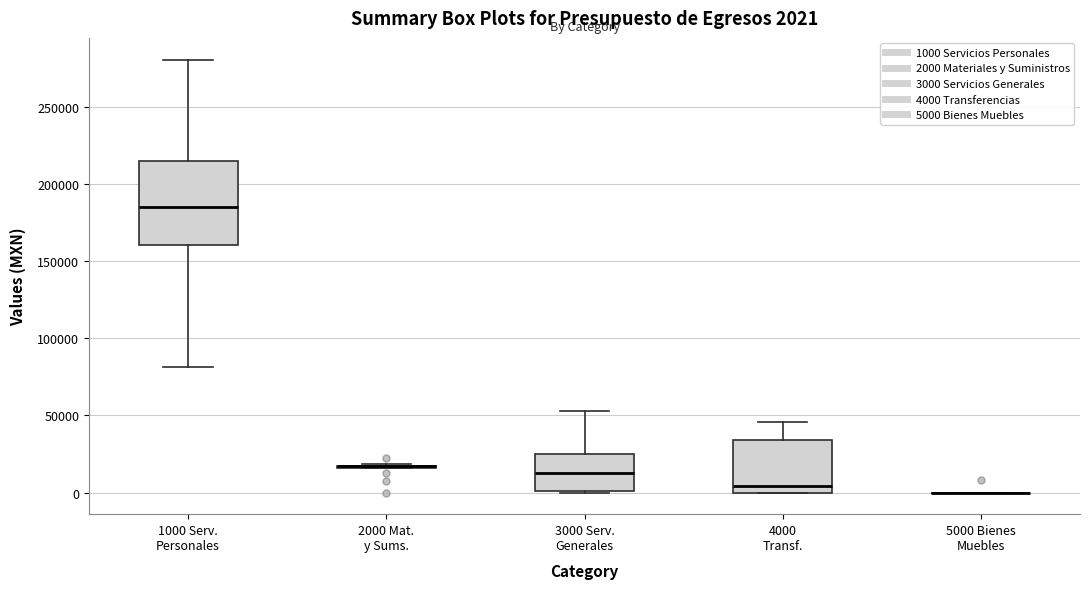

Comparing the boxes themselves (not the whiskers), which one is the tallest?

1000 Serv. Personales